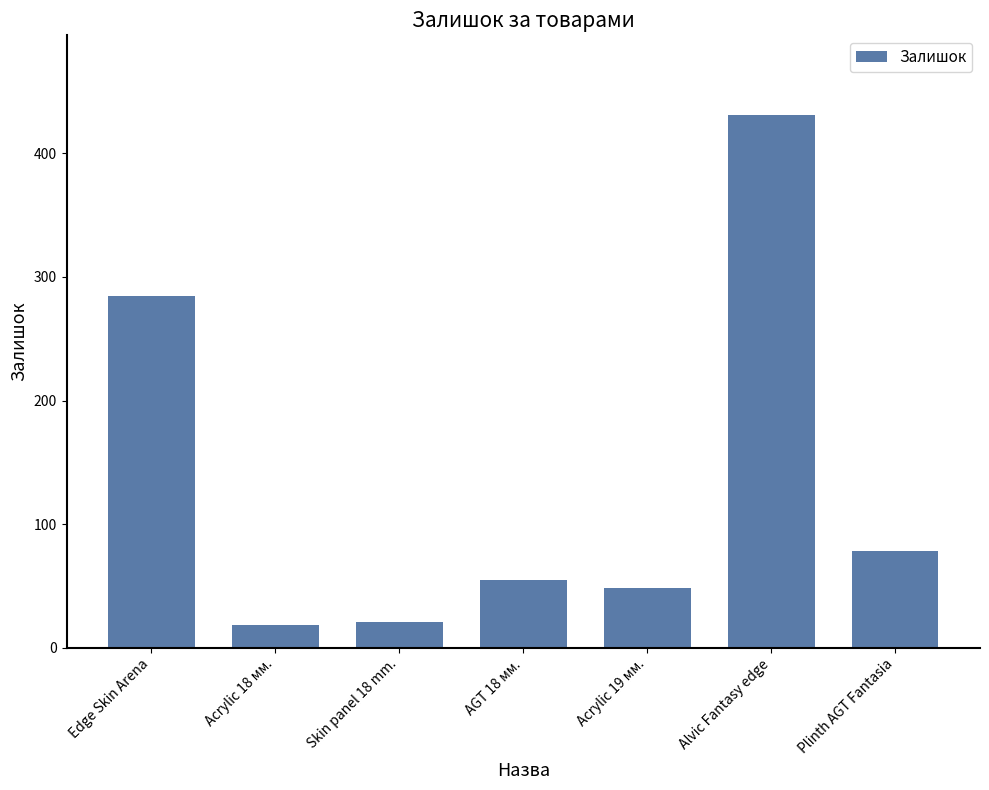

What is the sum of the values at Plinth AGT Fantasia and Alvic Fantasy edge?

509.0